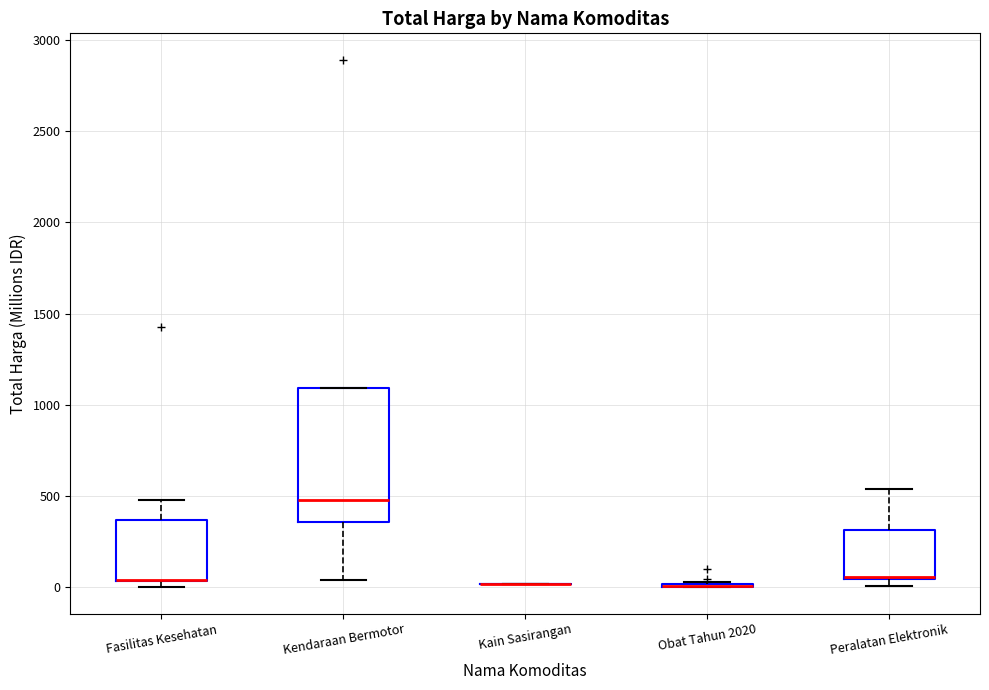

Where is the lower edge of the box for Peralatan Elektronik on the y-axis? The values are not printed on the chart, so give them approximately, as read against the axis.

50